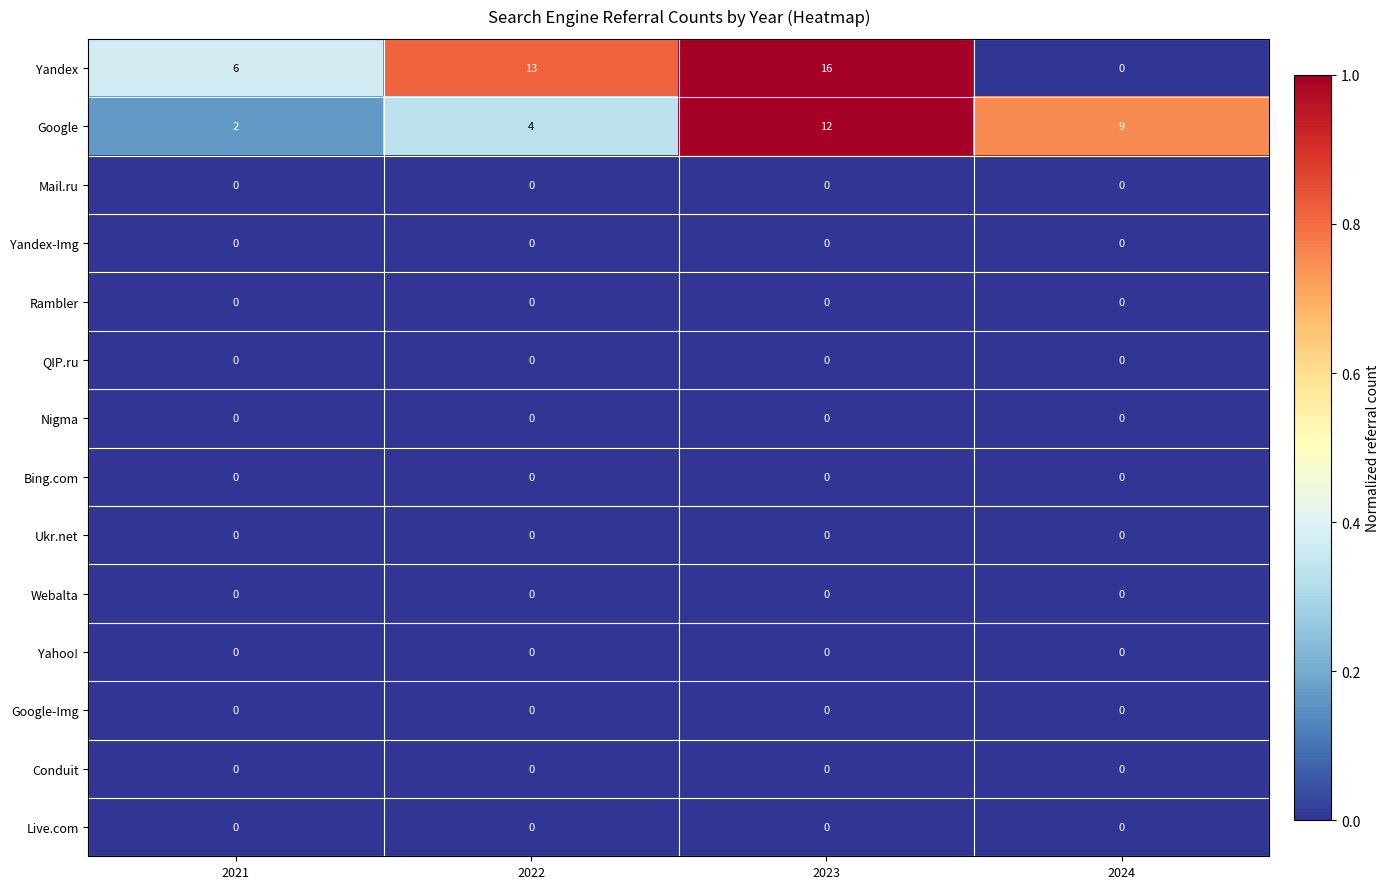

What is the spread (max minus min) of values at 2023?

16